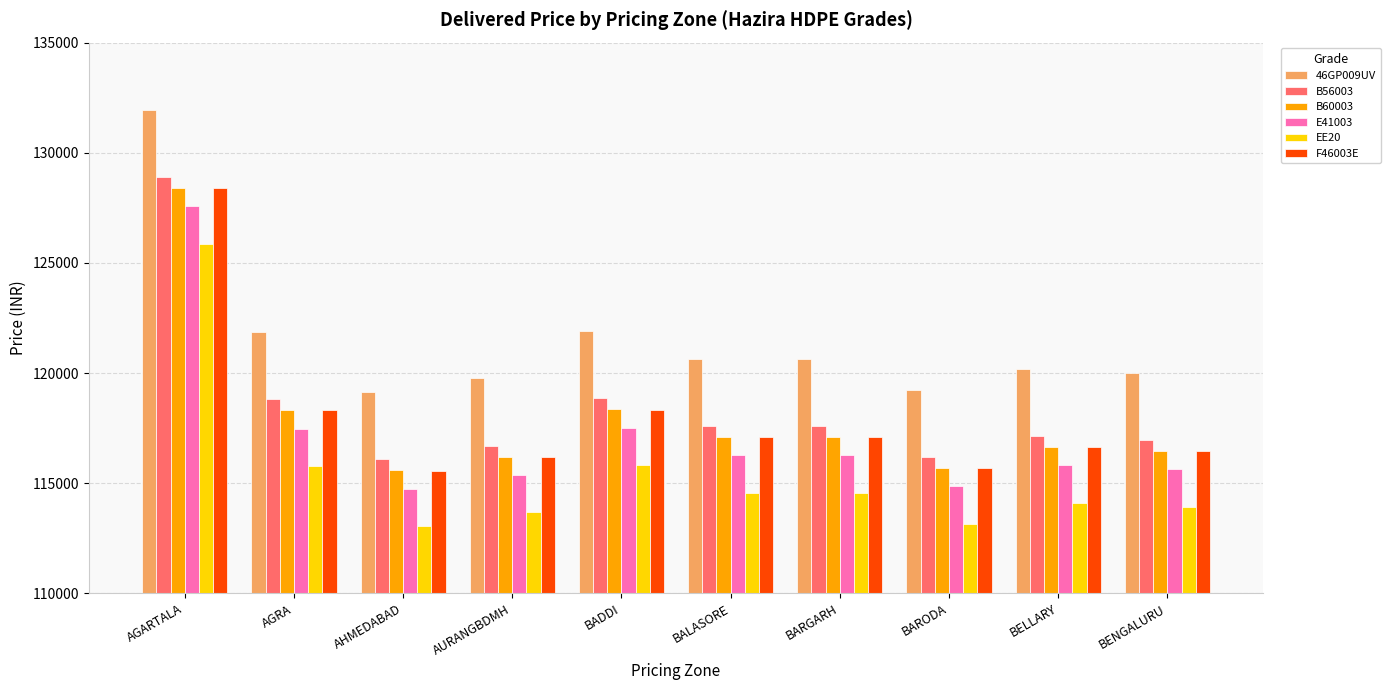

Where does the E41003 series first go above 116268?

AGARTALA